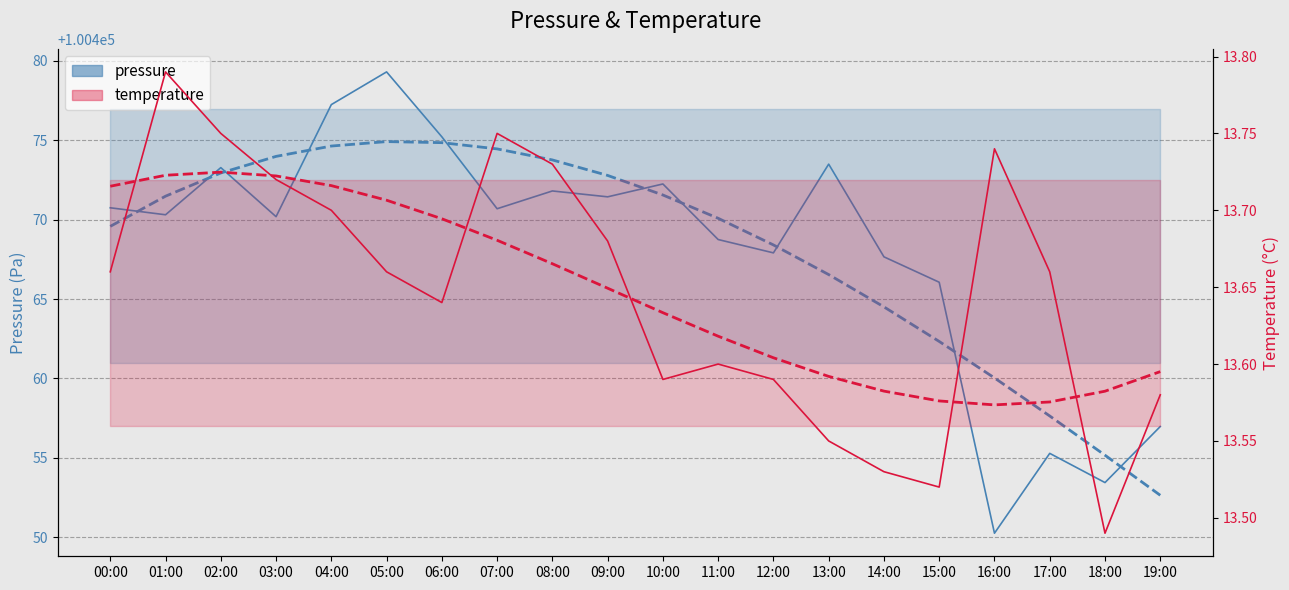

What position from the left is 09:00?

10